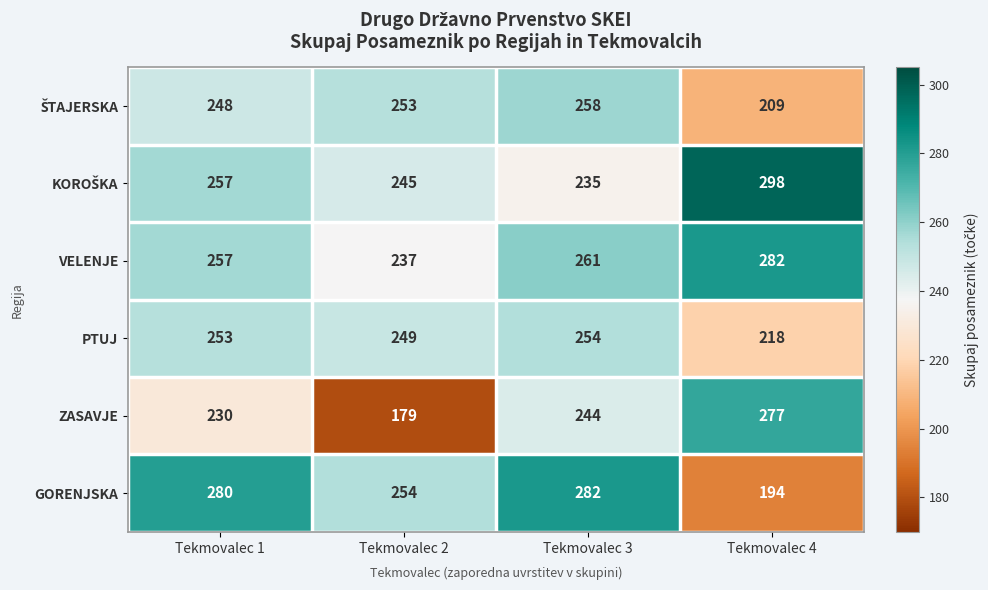

True or false: ZASAVJE has a value of 244 at Tekmovalec 3.

True